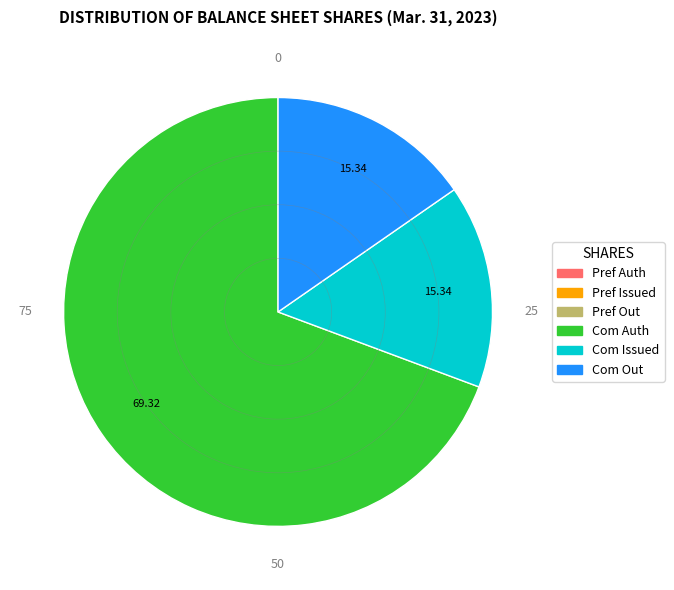

What is the largest slice in the pie chart?

Com Auth